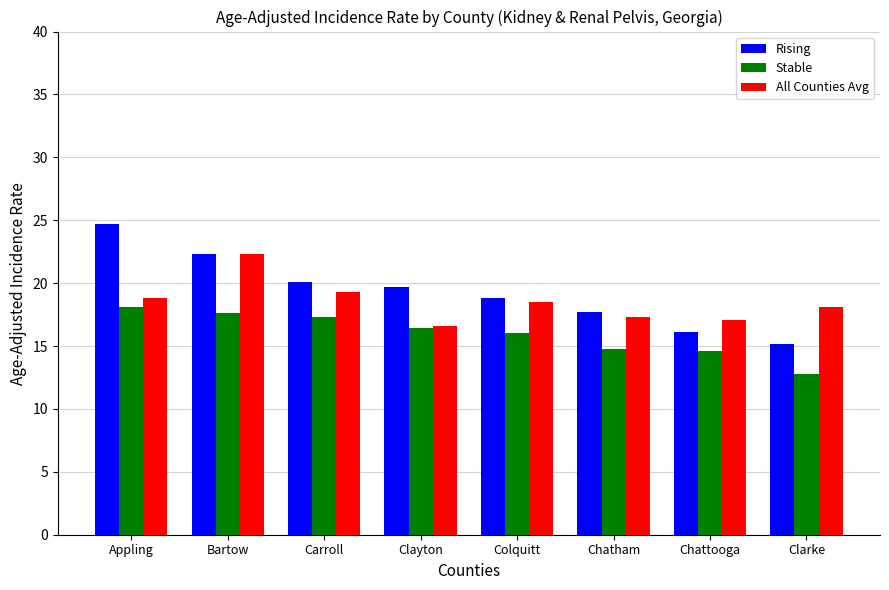

What value does the All Counties Avg series have at Clayton?

16.6